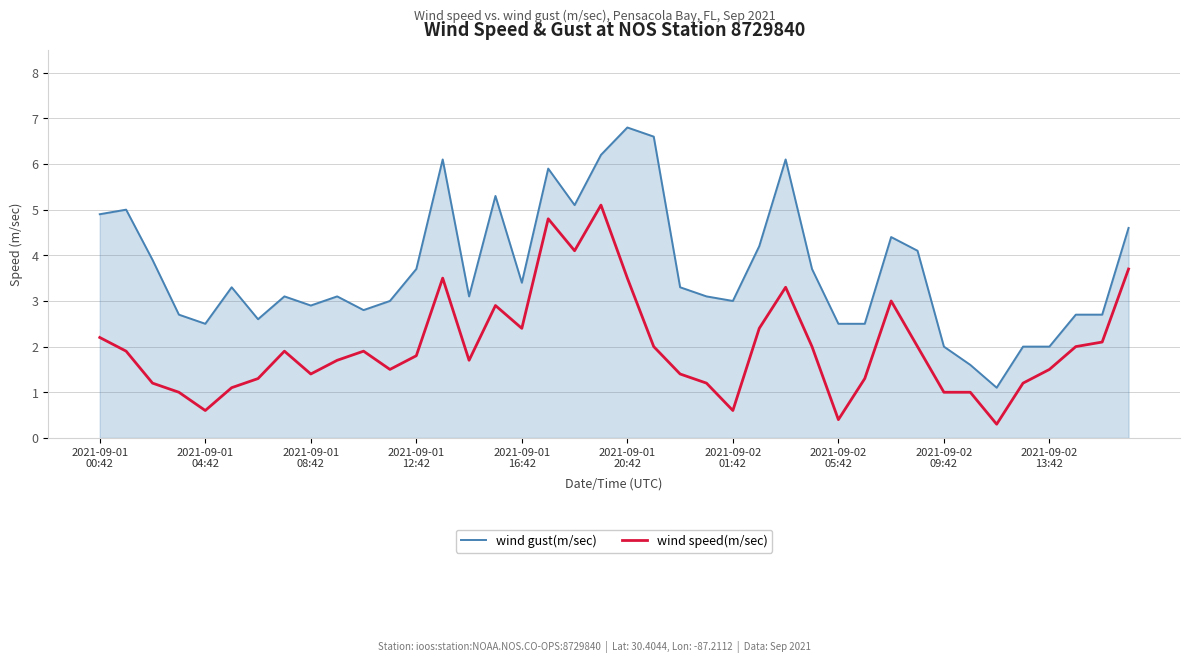

Which series has the largest range (max minus min)?

wind gust(m/sec)